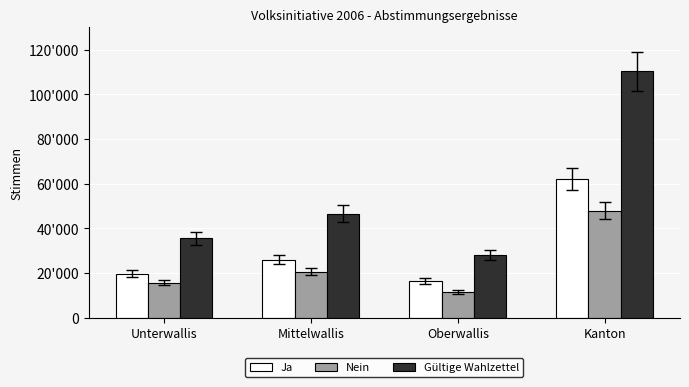

At which label does Nein reach its peak?

Kanton